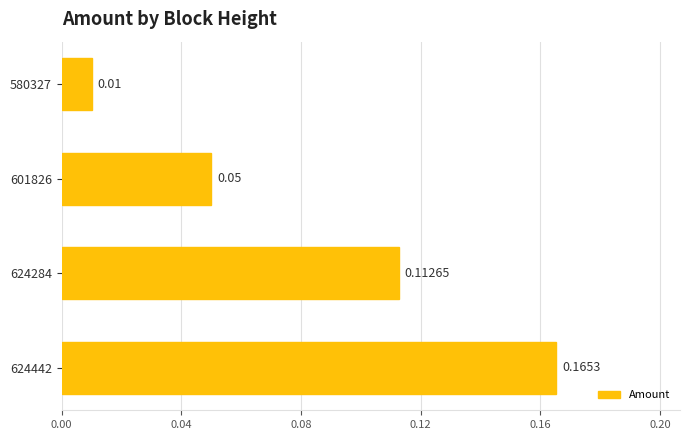

Which has a higher value, 601826 or 624442?

624442